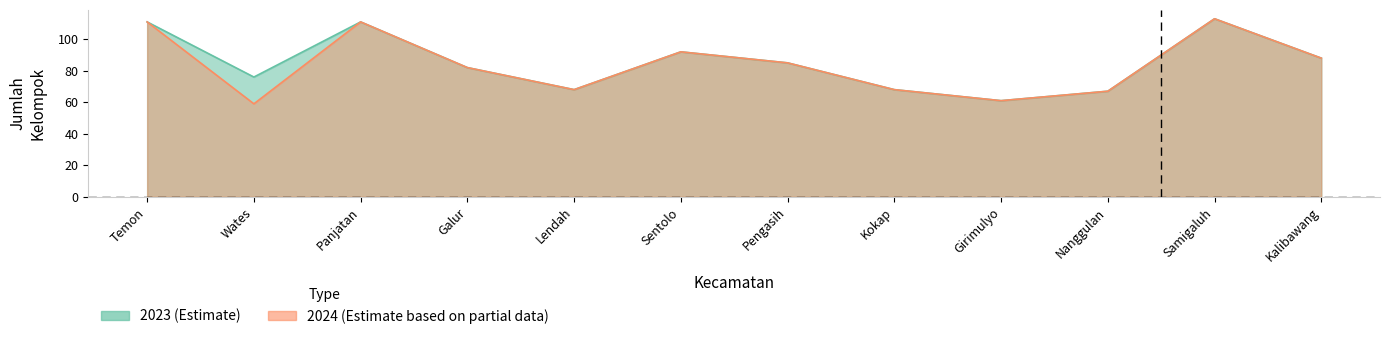

True or false: 2023 has more than 2 interior local peaks.

True